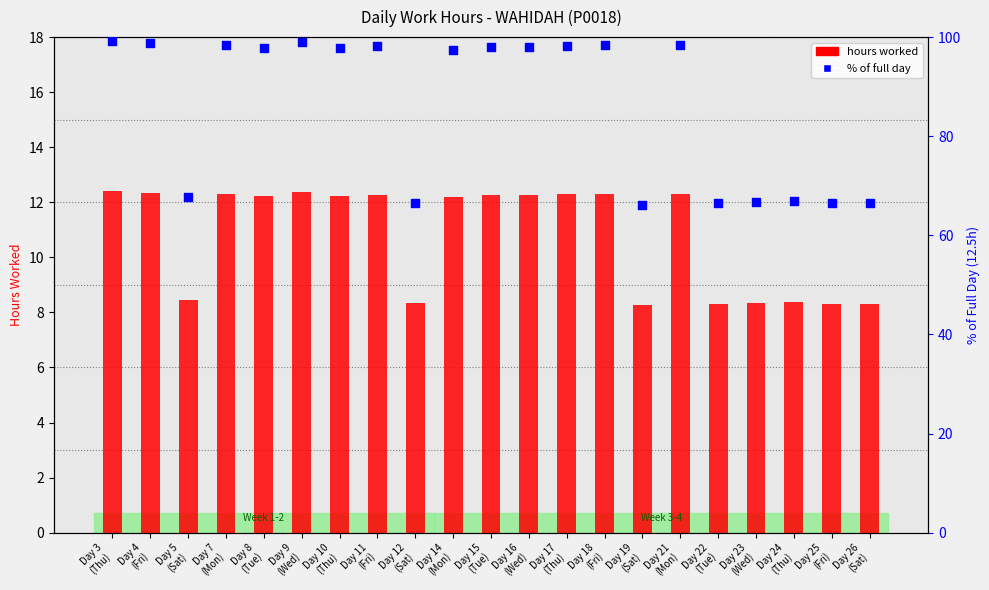

At how many categories does at least one series exceed 89?

13